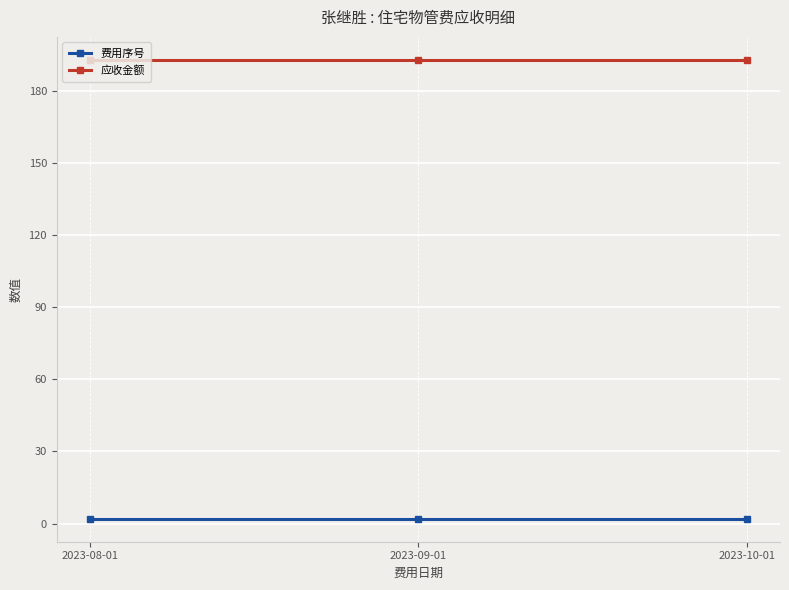

True or false: 应收金额 has a value of 128.1 at 2023-09-01.

False